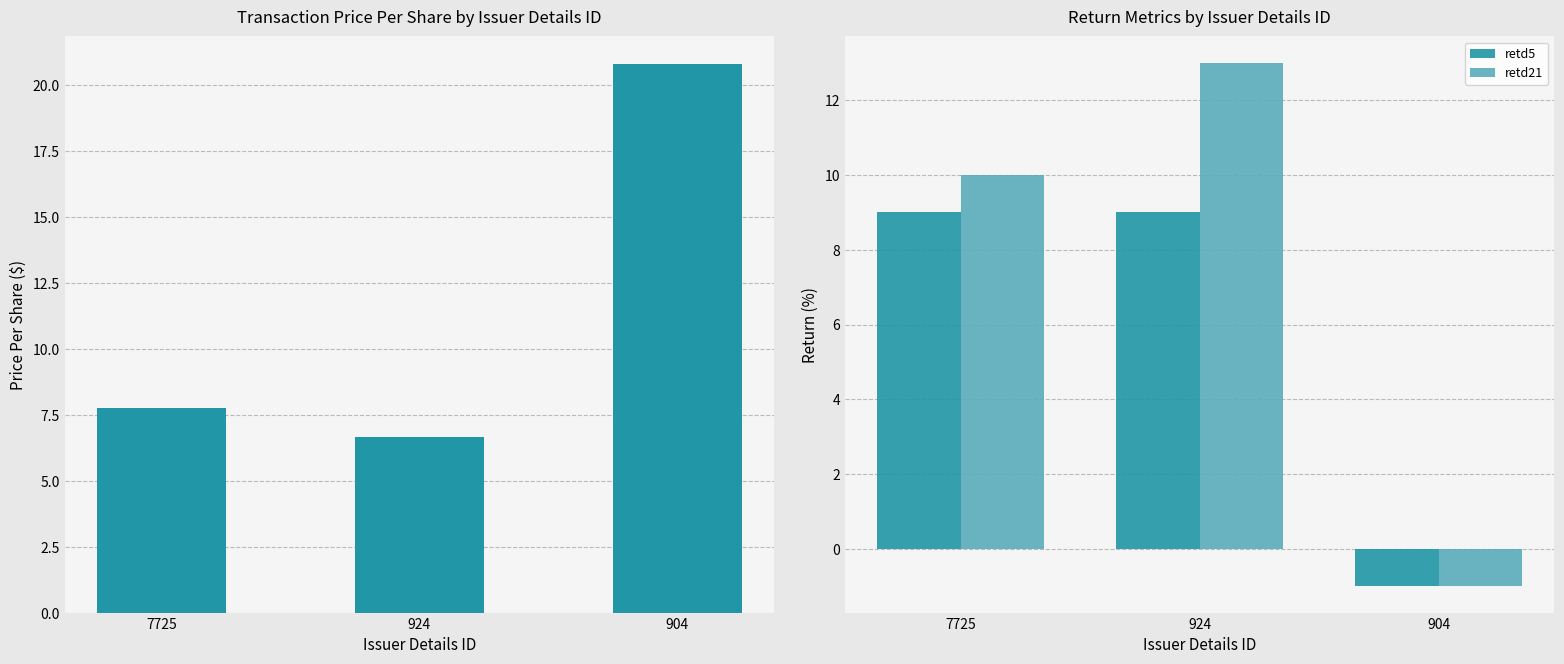

Is it true that retd5 equals 9.0 at 7725?

True